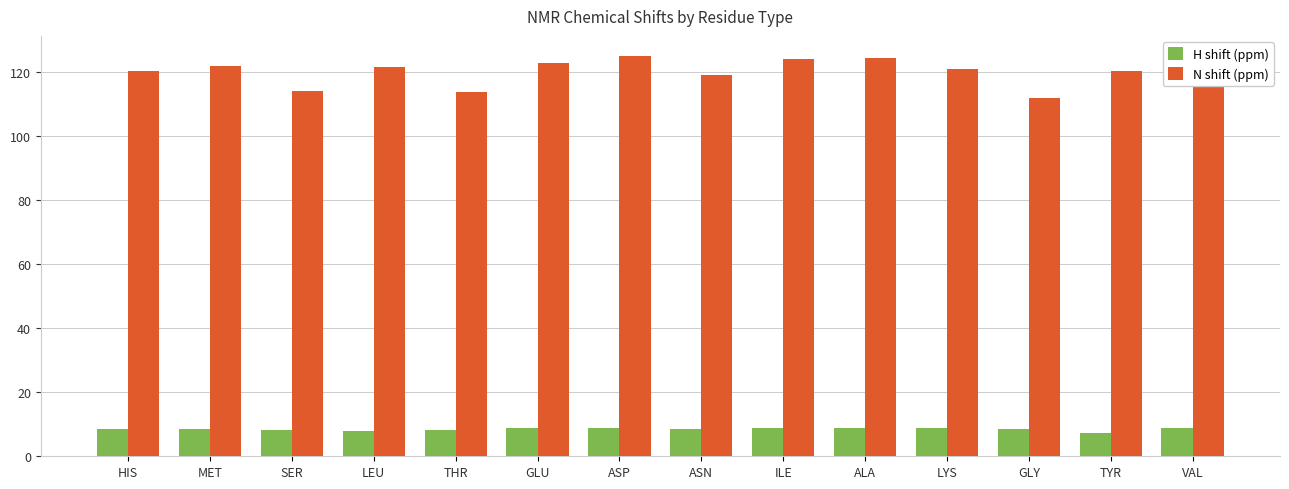

What is the greatest value displayed?

125.0